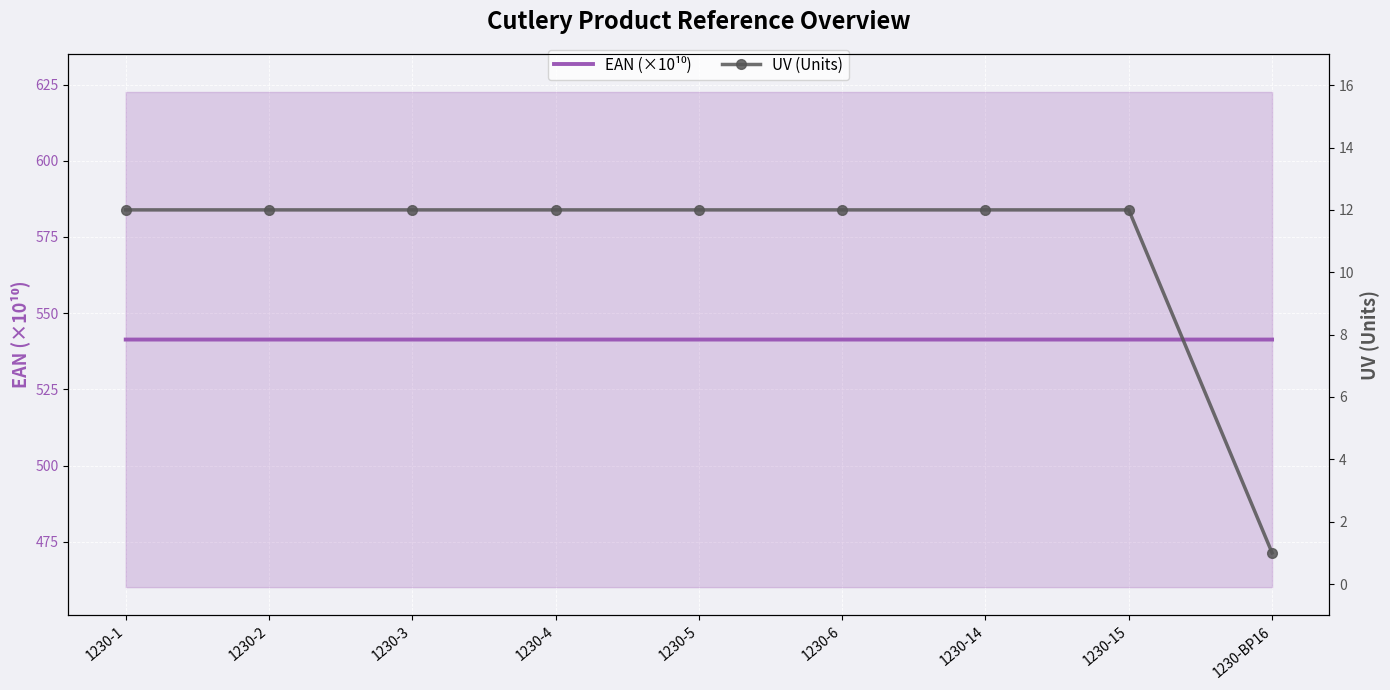

The EAN (×10¹⁰) series shows 885.7 at 1230-4. True or false?

False